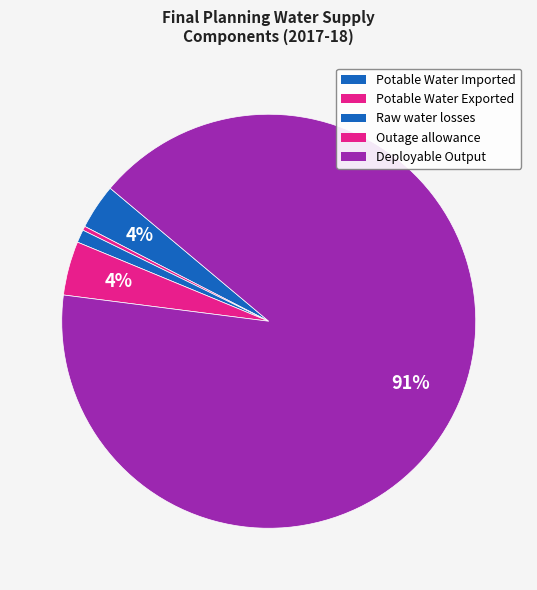

Count the number of slices in the pie.

5